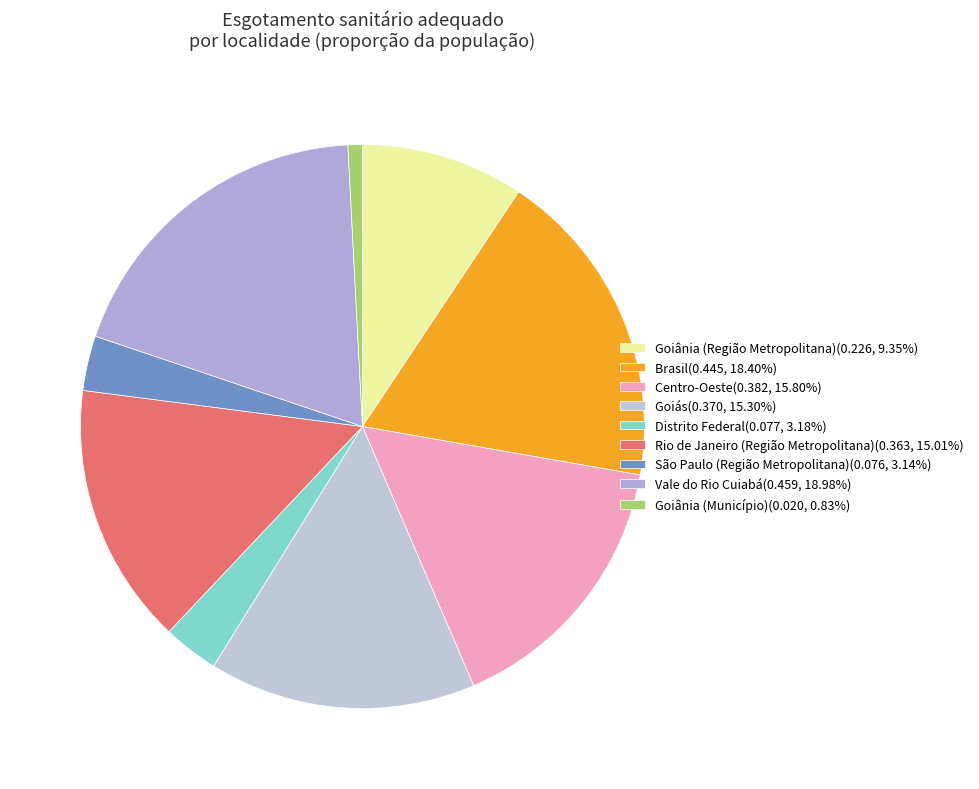

Which has a higher value, Rio de Janeiro (Região Metropolitana) or Distrito Federal?

Rio de Janeiro (Região Metropolitana)